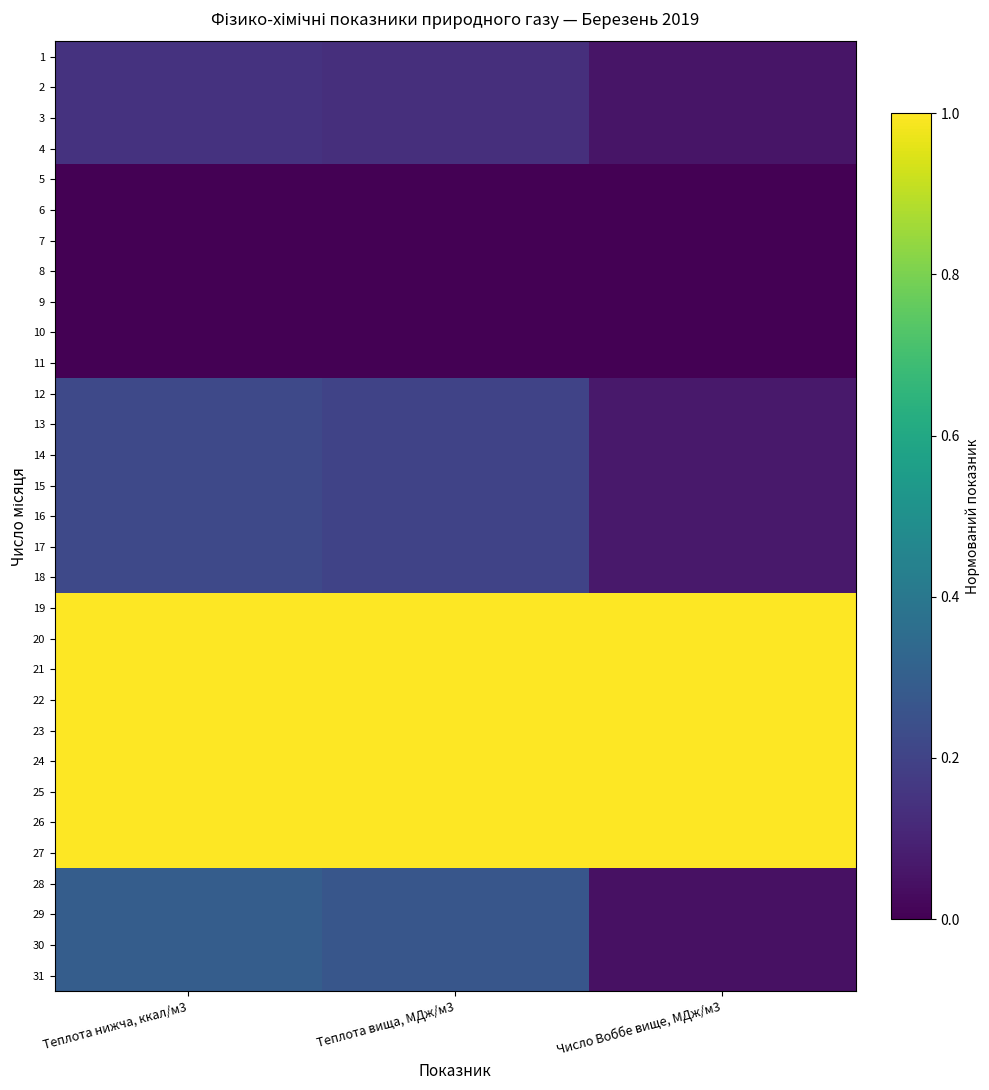

Reading left to right, what are all the values shown in this chart?

1: Теплота нижча, ккал/м3=0.1	Теплота вища, МДж/м3=0.1	Число Воббе вище, МДж/м3=0.1
2: Теплота нижча, ккал/м3=0.1	Теплота вища, МДж/м3=0.1	Число Воббе вище, МДж/м3=0.1
3: Теплота нижча, ккал/м3=0.1	Теплота вища, МДж/м3=0.1	Число Воббе вище, МДж/м3=0.1
4: Теплота нижча, ккал/м3=0.1	Теплота вища, МДж/м3=0.1	Число Воббе вище, МДж/м3=0.1
5: Теплота нижча, ккал/м3=0.0	Теплота вища, МДж/м3=0.0	Число Воббе вище, МДж/м3=0.0
6: Теплота нижча, ккал/м3=0.0	Теплота вища, МДж/м3=0.0	Число Воббе вище, МДж/м3=0.0
7: Теплота нижча, ккал/м3=0.0	Теплота вища, МДж/м3=0.0	Число Воббе вище, МДж/м3=0.0
8: Теплота нижча, ккал/м3=0.0	Теплота вища, МДж/м3=0.0	Число Воббе вище, МДж/м3=0.0
9: Теплота нижча, ккал/м3=0.0	Теплота вища, МДж/м3=0.0	Число Воббе вище, МДж/м3=0.0
10: Теплота нижча, ккал/м3=0.0	Теплота вища, МДж/м3=0.0	Число Воббе вище, МДж/м3=0.0
11: Теплота нижча, ккал/м3=0.0	Теплота вища, МДж/м3=0.0	Число Воббе вище, МДж/м3=0.0
12: Теплота нижча, ккал/м3=0.2	Теплота вища, МДж/м3=0.2	Число Воббе вище, МДж/м3=0.1
13: Теплота нижча, ккал/м3=0.2	Теплота вища, МДж/м3=0.2	Число Воббе вище, МДж/м3=0.1
14: Теплота нижча, ккал/м3=0.2	Теплота вища, МДж/м3=0.2	Число Воббе вище, МДж/м3=0.1
15: Теплота нижча, ккал/м3=0.2	Теплота вища, МДж/м3=0.2	Число Воббе вище, МДж/м3=0.1
16: Теплота нижча, ккал/м3=0.2	Теплота вища, МДж/м3=0.2	Число Воббе вище, МДж/м3=0.1
17: Теплота нижча, ккал/м3=0.2	Теплота вища, МДж/м3=0.2	Число Воббе вище, МДж/м3=0.1
18: Теплота нижча, ккал/м3=0.2	Теплота вища, МДж/м3=0.2	Число Воббе вище, МДж/м3=0.1
19: Теплота нижча, ккал/м3=1.0	Теплота вища, МДж/м3=1.0	Число Воббе вище, МДж/м3=1.0
20: Теплота нижча, ккал/м3=1.0	Теплота вища, МДж/м3=1.0	Число Воббе вище, МДж/м3=1.0
21: Теплота нижча, ккал/м3=1.0	Теплота вища, МДж/м3=1.0	Число Воббе вище, МДж/м3=1.0
22: Теплота нижча, ккал/м3=1.0	Теплота вища, МДж/м3=1.0	Число Воббе вище, МДж/м3=1.0
23: Теплота нижча, ккал/м3=1.0	Теплота вища, МДж/м3=1.0	Число Воббе вище, МДж/м3=1.0
24: Теплота нижча, ккал/м3=1.0	Теплота вища, МДж/м3=1.0	Число Воббе вище, МДж/м3=1.0
25: Теплота нижча, ккал/м3=1.0	Теплота вища, МДж/м3=1.0	Число Воббе вище, МДж/м3=1.0
26: Теплота нижча, ккал/м3=1.0	Теплота вища, МДж/м3=1.0	Число Воббе вище, МДж/м3=1.0
27: Теплота нижча, ккал/м3=1.0	Теплота вища, МДж/м3=1.0	Число Воббе вище, МДж/м3=1.0
28: Теплота нижча, ккал/м3=0.3	Теплота вища, МДж/м3=0.3	Число Воббе вище, МДж/м3=0.0
29: Теплота нижча, ккал/м3=0.3	Теплота вища, МДж/м3=0.3	Число Воббе вище, МДж/м3=0.0
30: Теплота нижча, ккал/м3=0.3	Теплота вища, МДж/м3=0.3	Число Воббе вище, МДж/м3=0.0
31: Теплота нижча, ккал/м3=0.3	Теплота вища, МДж/м3=0.3	Число Воббе вище, МДж/м3=0.0